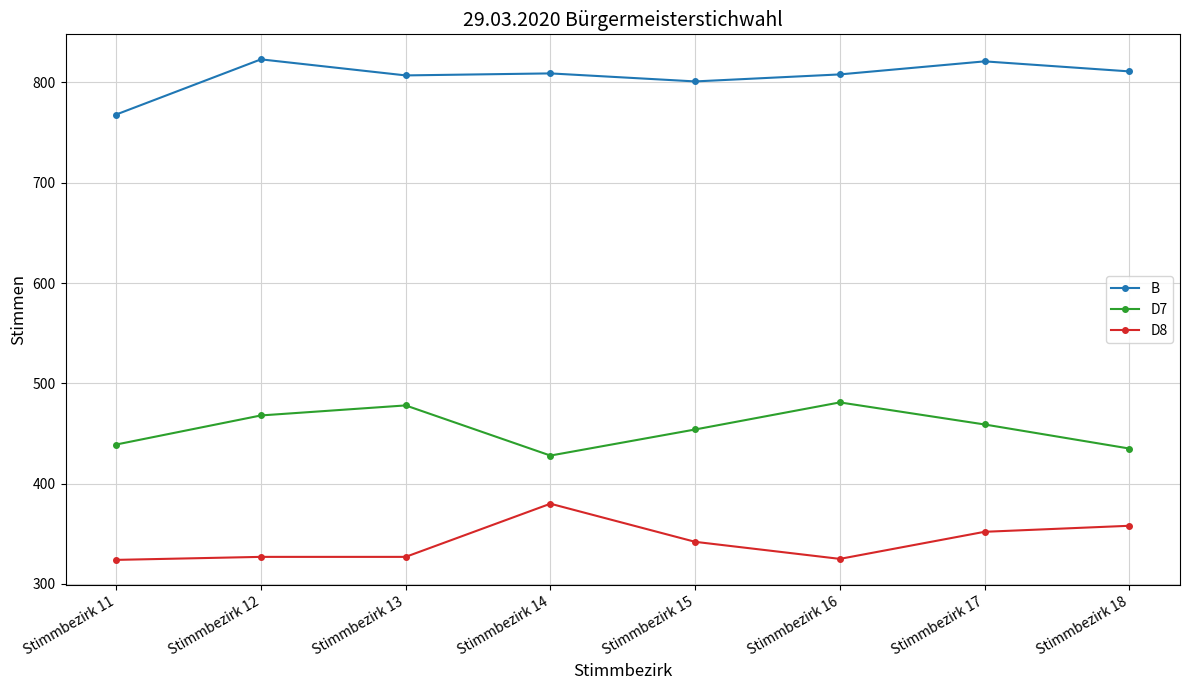

How many interior local valleys does the D7 series have?

1